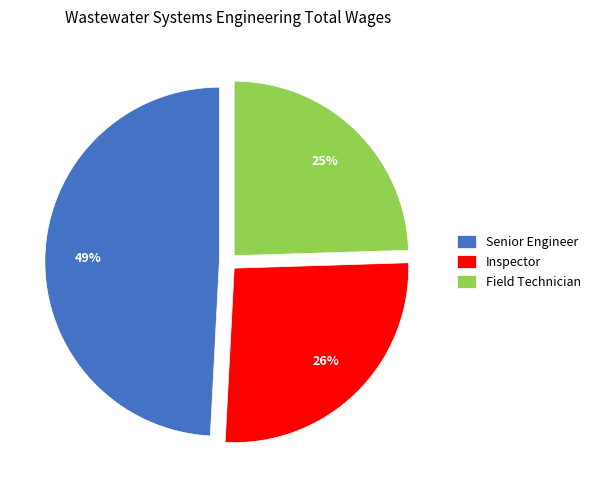

How many segments does this pie chart have?

3